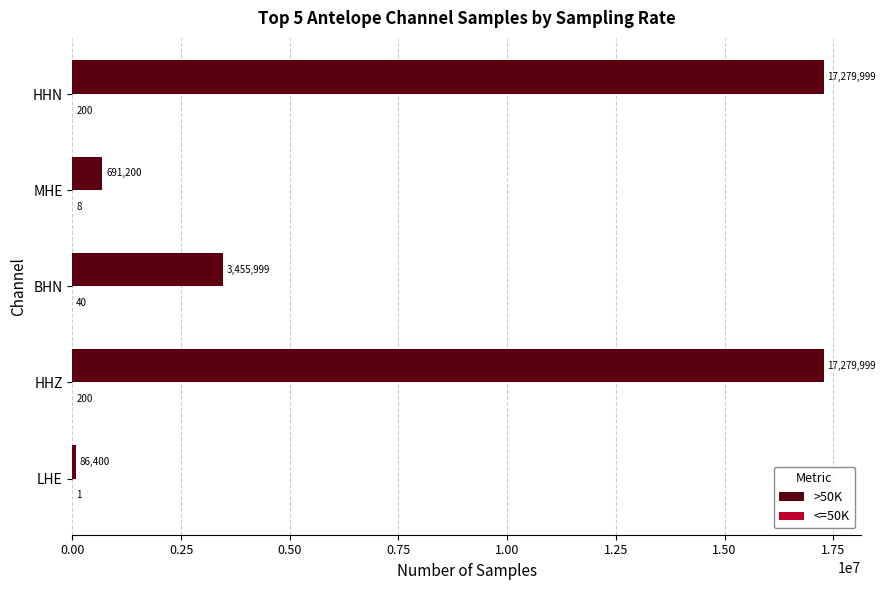

What is the sum of all >50K values?

38793597